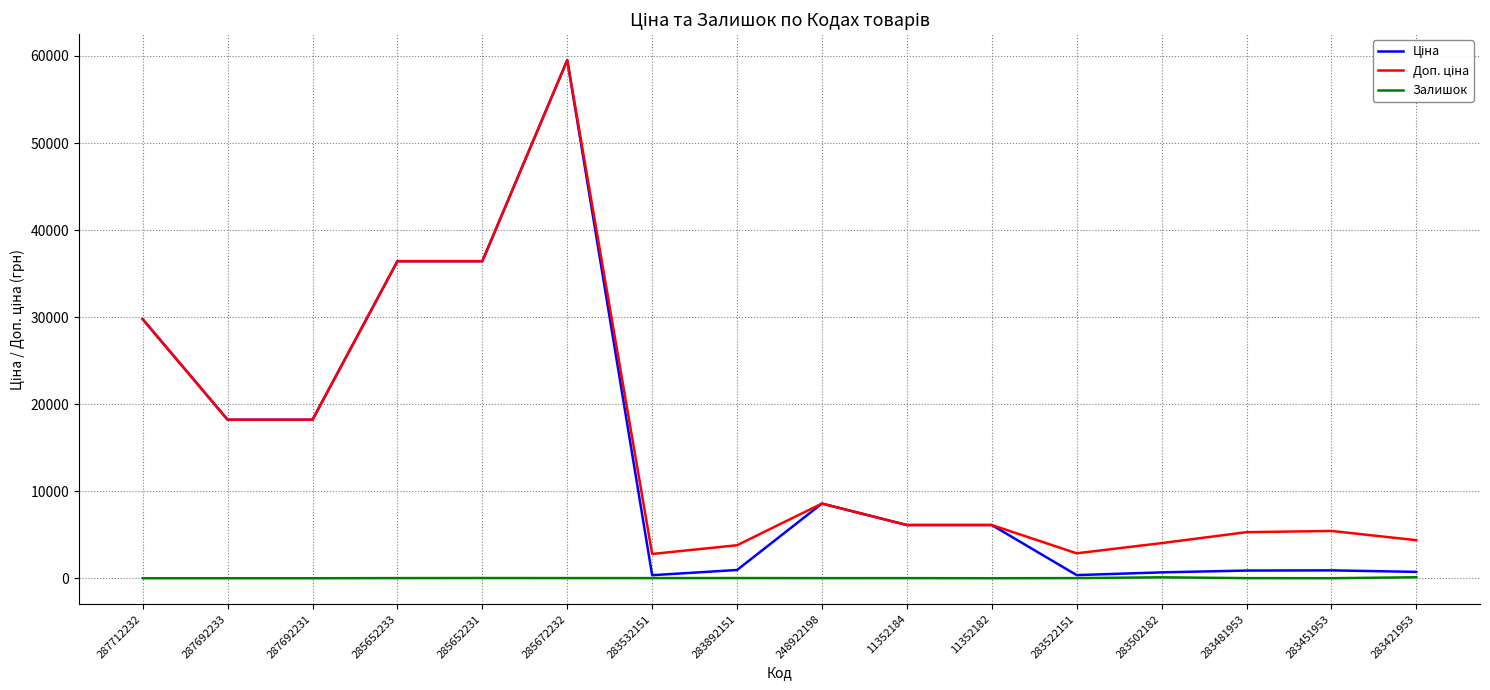

Which label corresponds to the largest value in the chart?

285672232